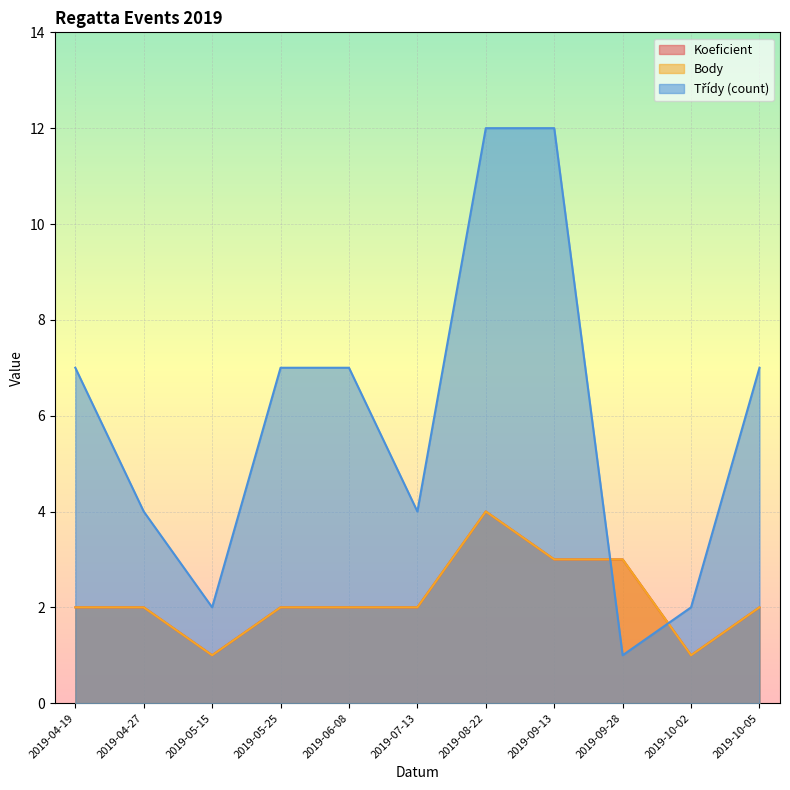

Count the number of categories in the chart.

11